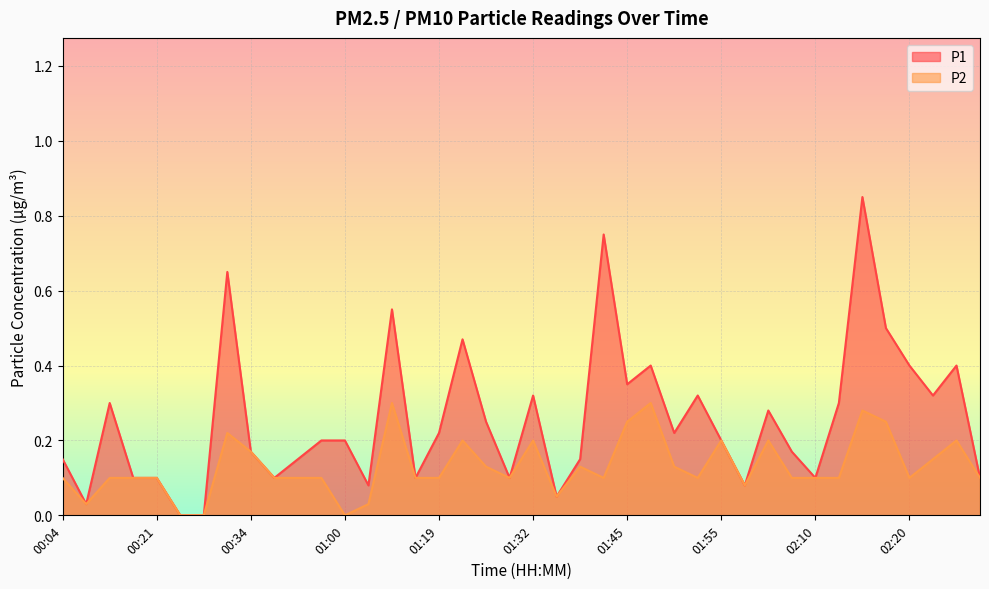

Rank the series by their average value, from highest to lowest.

P1, P2